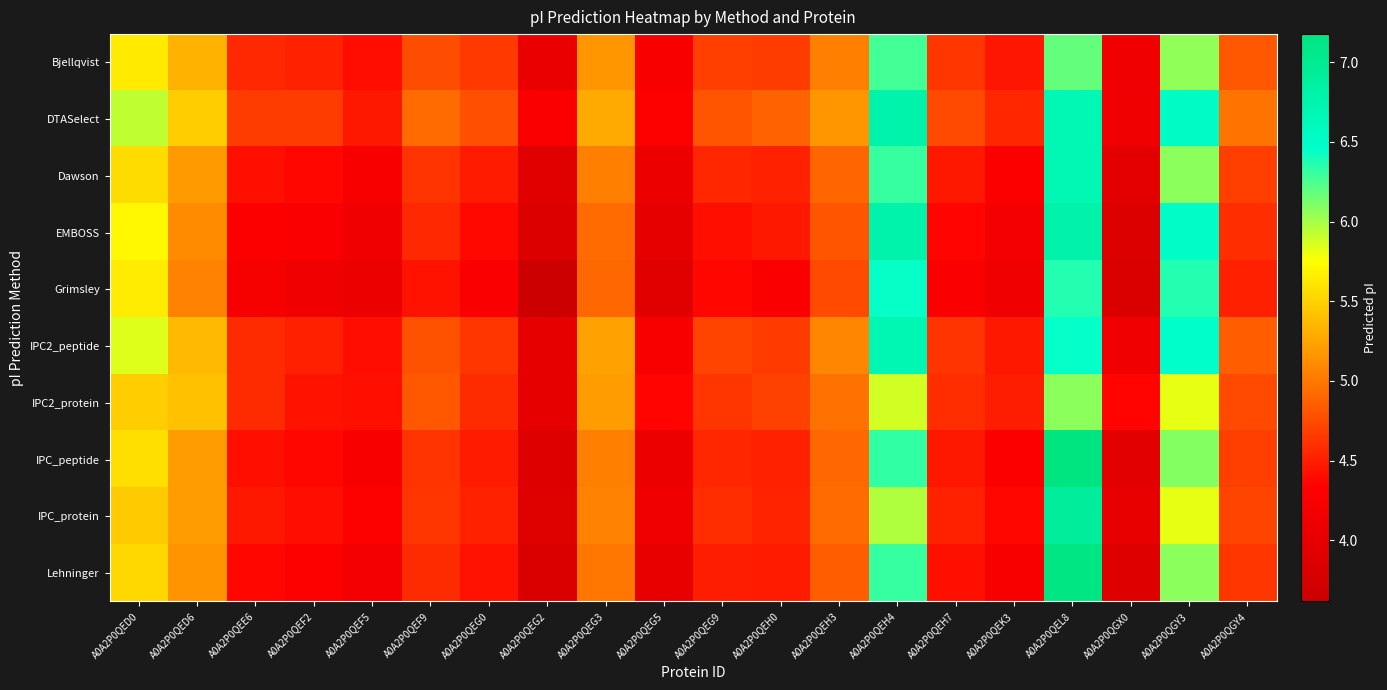

Which series has the largest total across all categories?

DTASelect